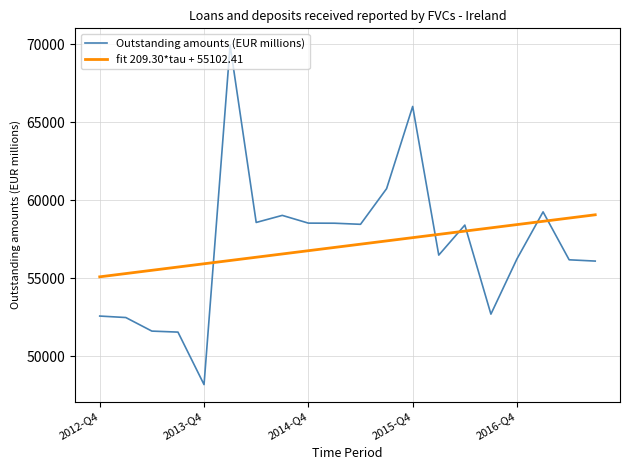

What is the smallest value displayed?

48194.0